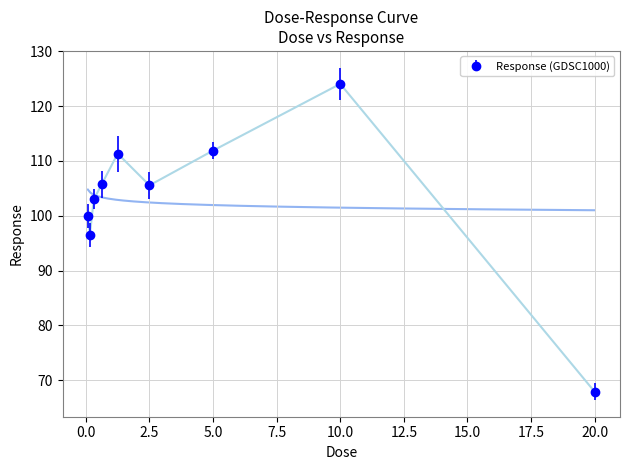

What is the difference between the maximum and minimum values?

56.1